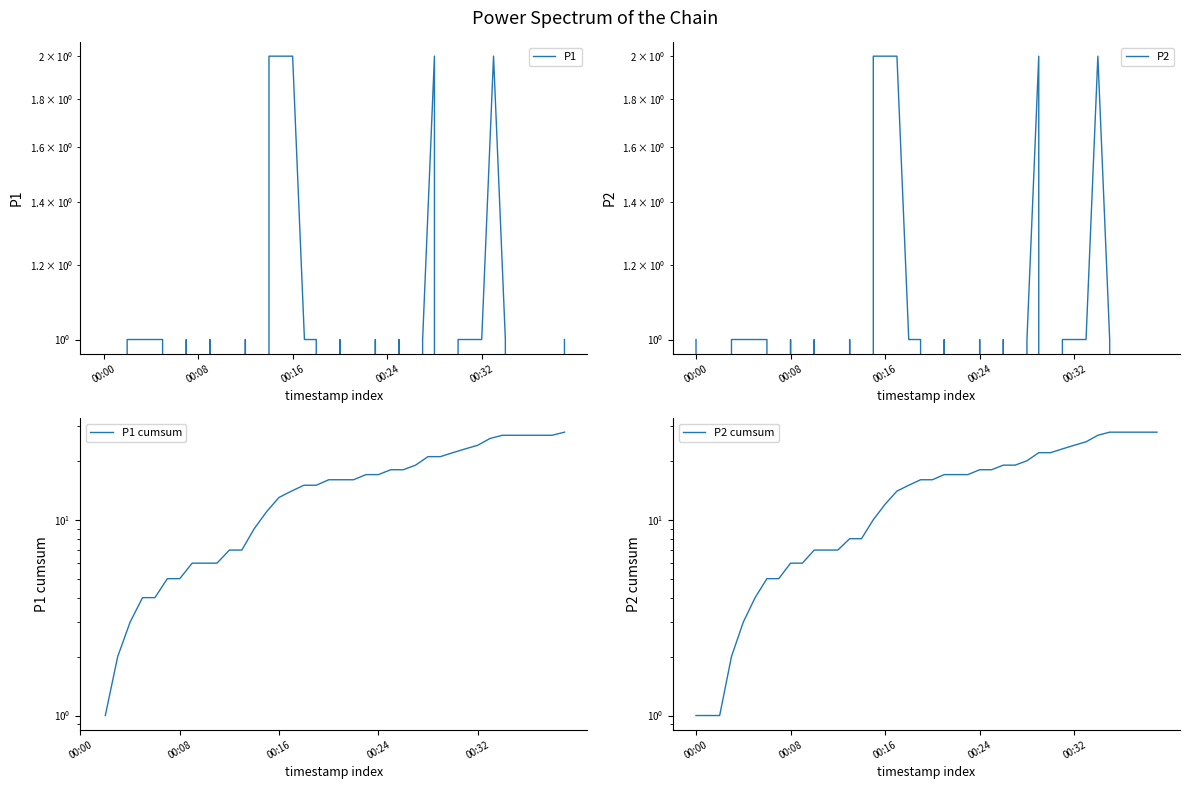

Is it true that P1 cumsum equals 10.4 at 12?

False